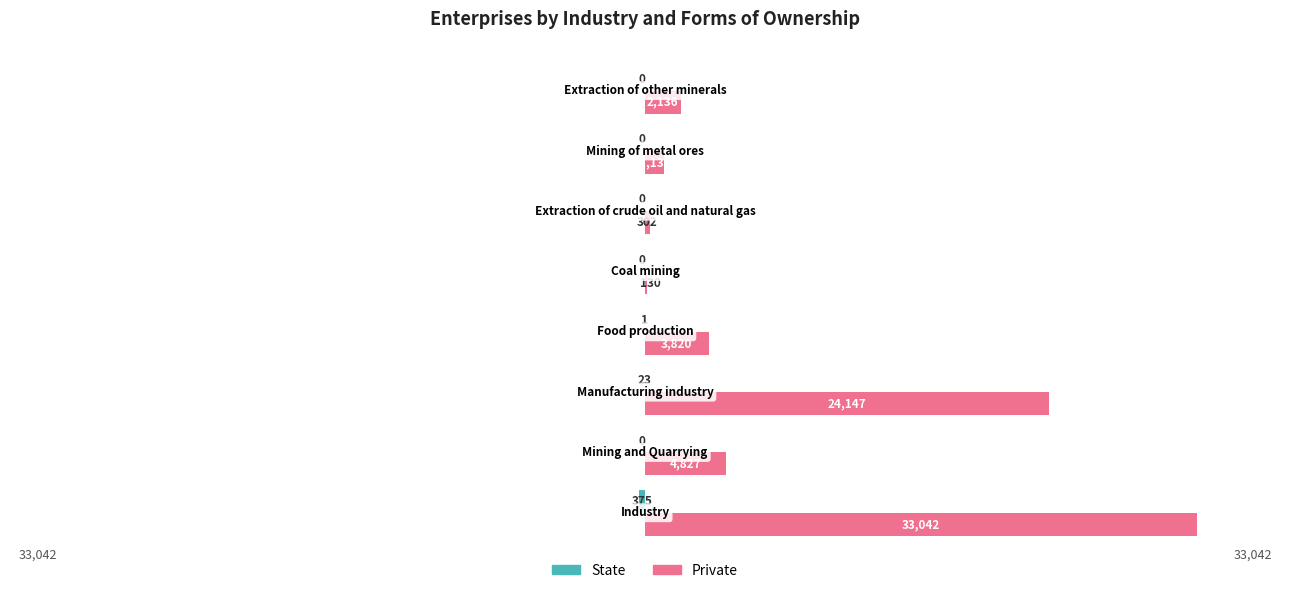

Which series has the largest total across all categories?

Private